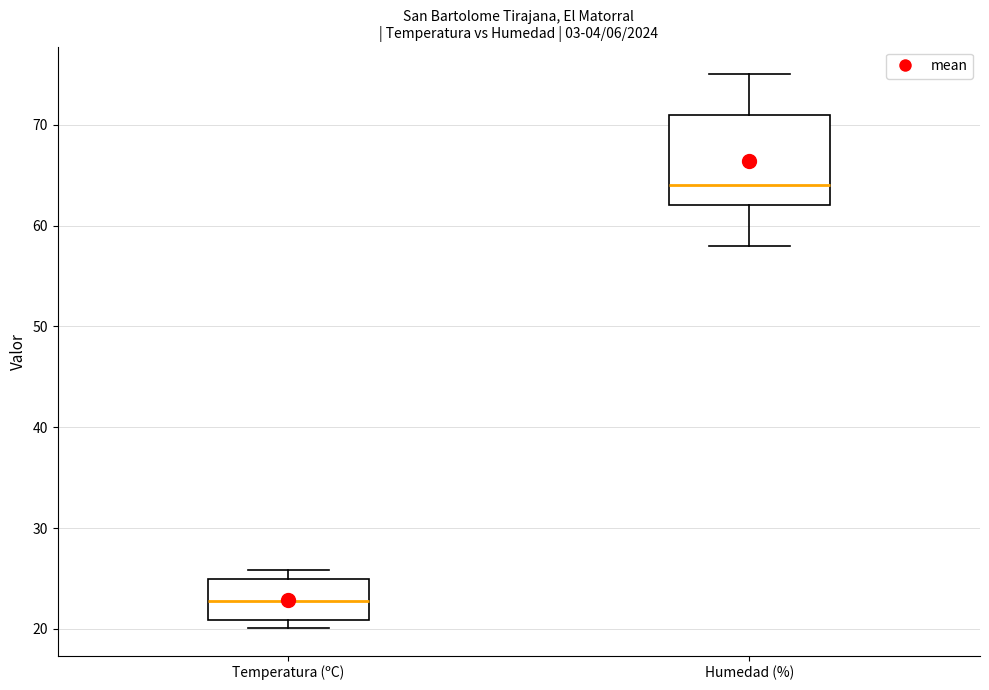

Reading left to right, read every box against the y-axis: the position of its median line, the range the box covers, and the ends of its whiskers. The values are not printed on the chart, so give them approximately, as read against the axis.

Temperatura (ºC): median 23, box 21 to 25, whiskers 20 to 26
Humedad (%): median 64, box 62 to 71, whiskers 58 to 75